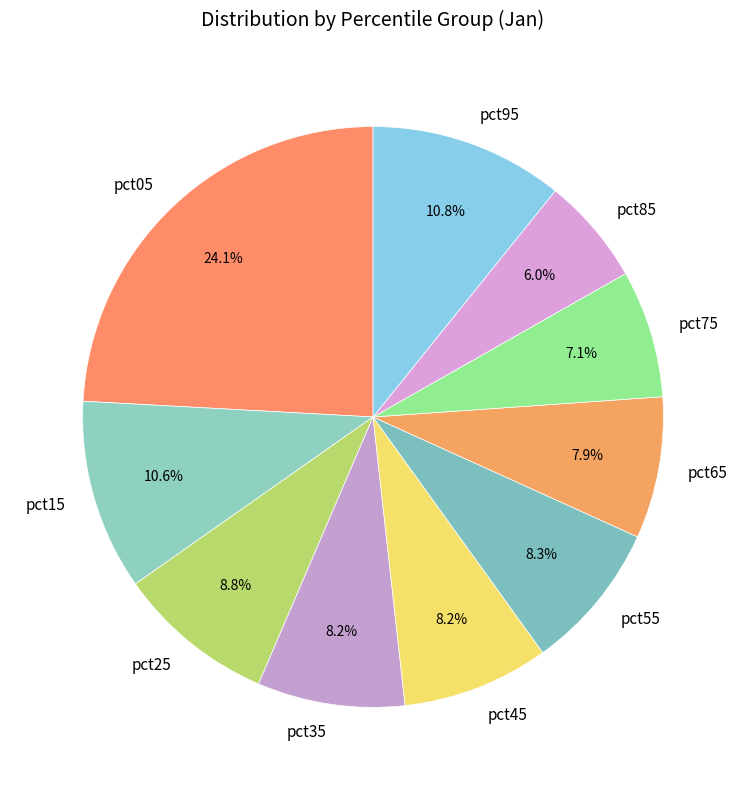

How many segments does this pie chart have?

10